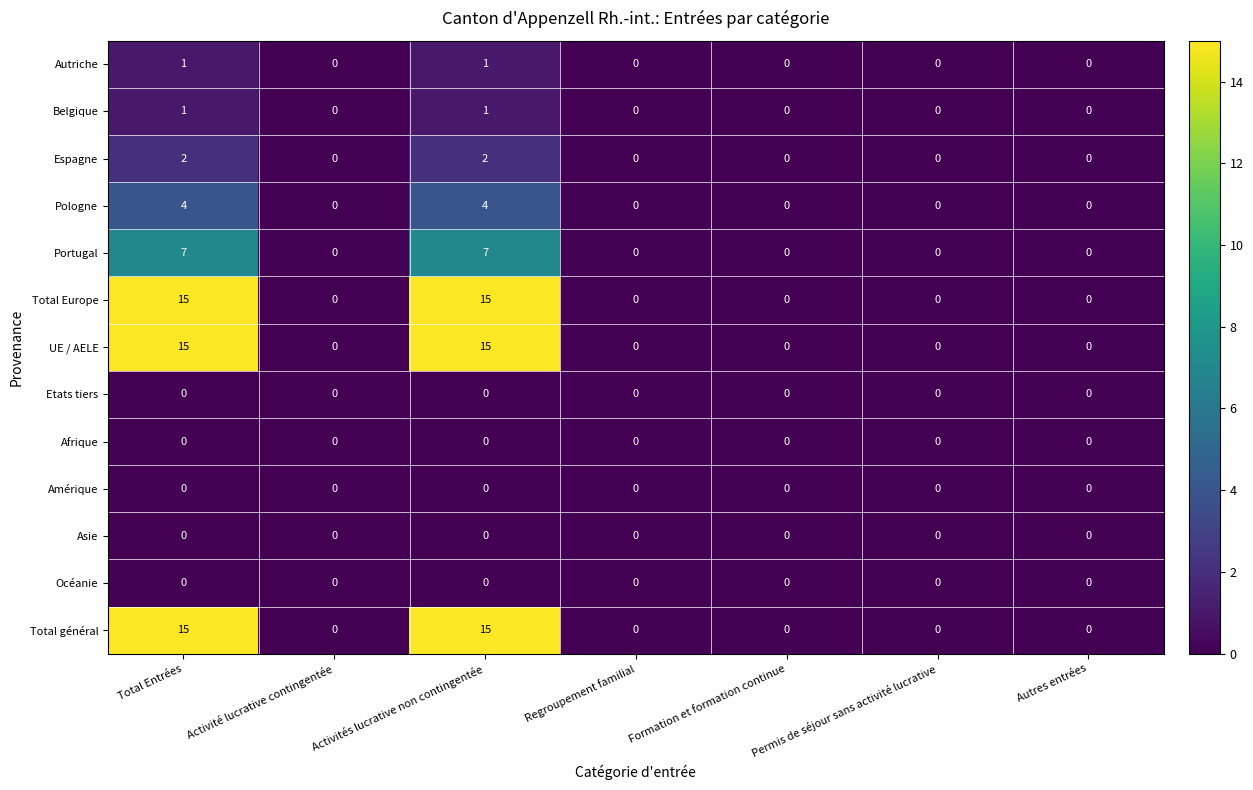

What is the spread (max minus min) of values at Activités lucrative non contingentée?

15